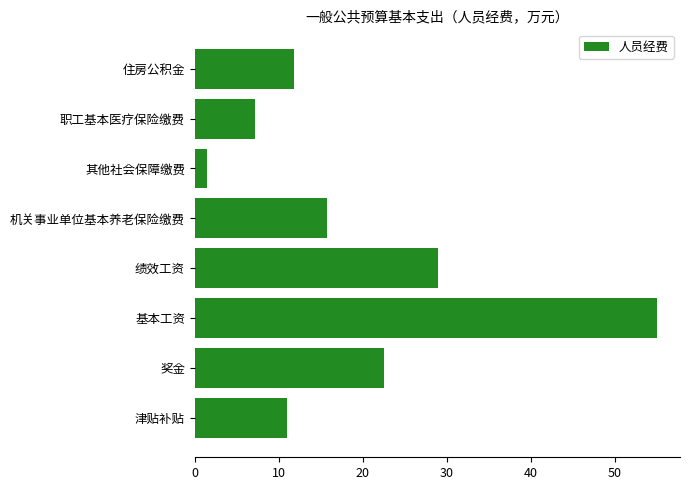

Reading bottom to top, what are all the values shown in this chart?

11.0	22.5	55.0	28.9	15.7	1.4	7.1	11.8